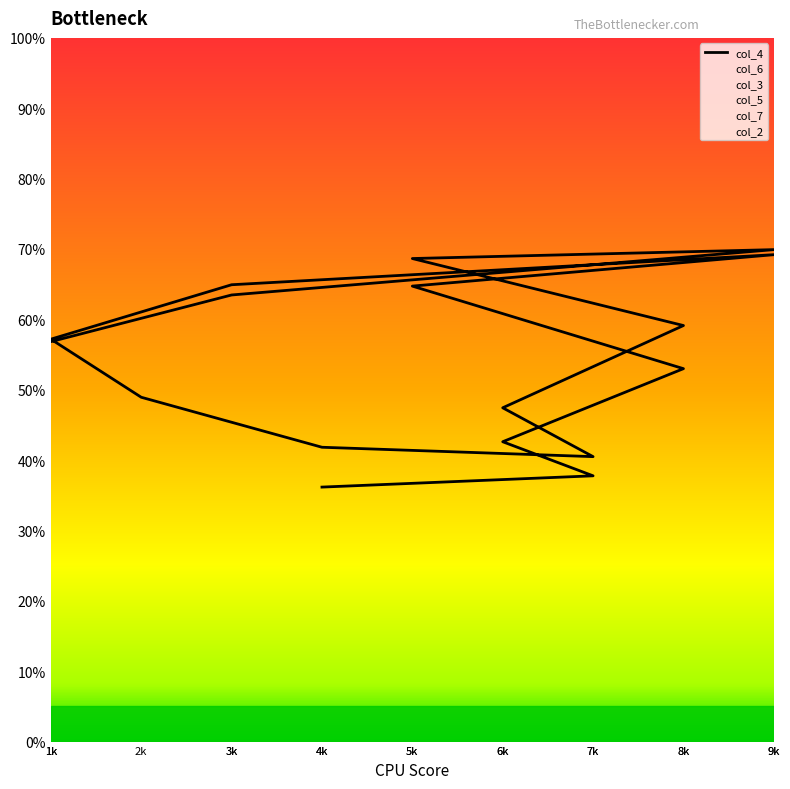

What is the difference between the values at 7k and 8k?

21.4